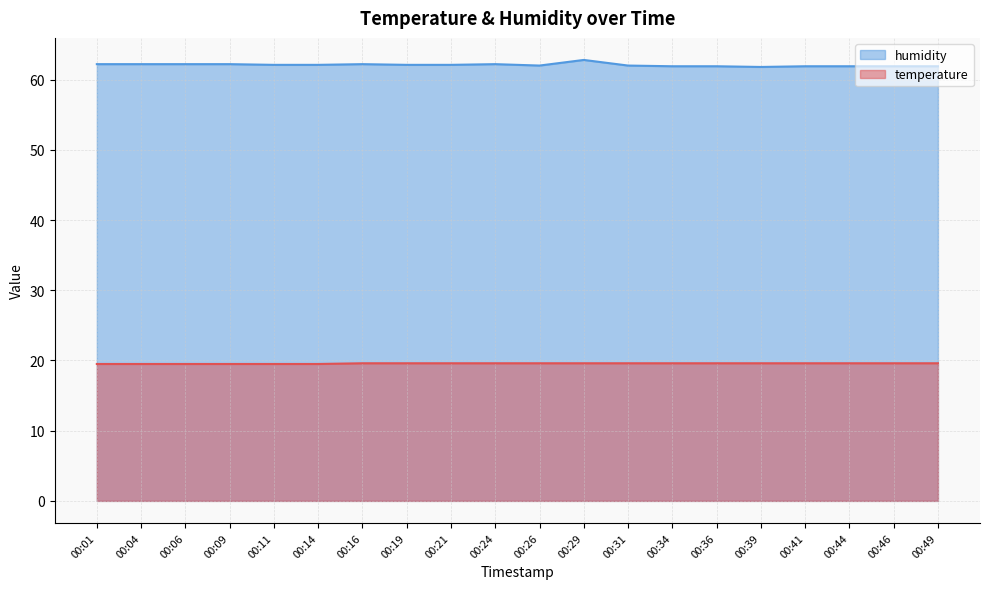

Reading left to right, list all the values displayed in this chart.

temperature: 00:01=19.5	00:04=19.5	00:06=19.5	00:09=19.5	00:11=19.5	00:14=19.5	00:16=19.6	00:19=19.6	00:21=19.6	00:24=19.6	00:26=19.6	00:29=19.6	00:31=19.6	00:34=19.6	00:36=19.6	00:39=19.6	00:41=19.6	00:44=19.6	00:46=19.6	00:49=19.6
humidity: 00:01=62.2	00:04=62.2	00:06=62.2	00:09=62.2	00:11=62.1	00:14=62.1	00:16=62.2	00:19=62.1	00:21=62.1	00:24=62.2	00:26=62.0	00:29=62.8	00:31=62.0	00:34=61.9	00:36=61.9	00:39=61.8	00:41=61.9	00:44=61.9	00:46=61.9	00:49=61.9